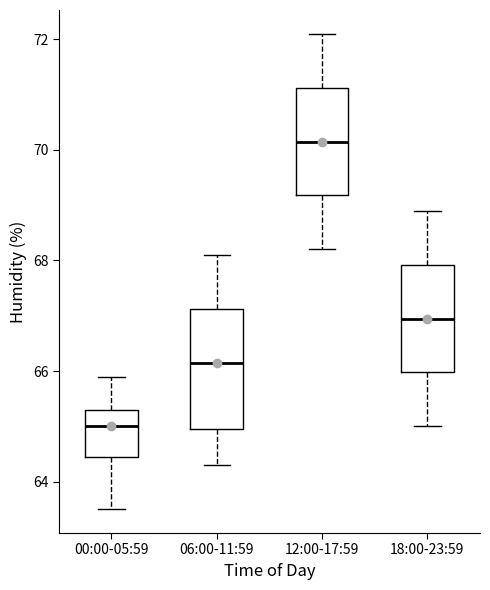

Reading left to right, transcribe this box plot: for each box, give where its median line is, the range the box spans, and where its two whiskers end, as read against the y-axis. The values are not printed on the chart, so give them approximately, as read against the axis.

00:00-05:59: median 65.0, box 64.4 to 65.4, whiskers 63.6 to 66.0
06:00-11:59: median 66.2, box 65.0 to 67.2, whiskers 64.4 to 68.2
12:00-17:59: median 70.2, box 69.2 to 71.2, whiskers 68.2 to 72.2
18:00-23:59: median 67.0, box 66.0 to 68.0, whiskers 65.0 to 69.0